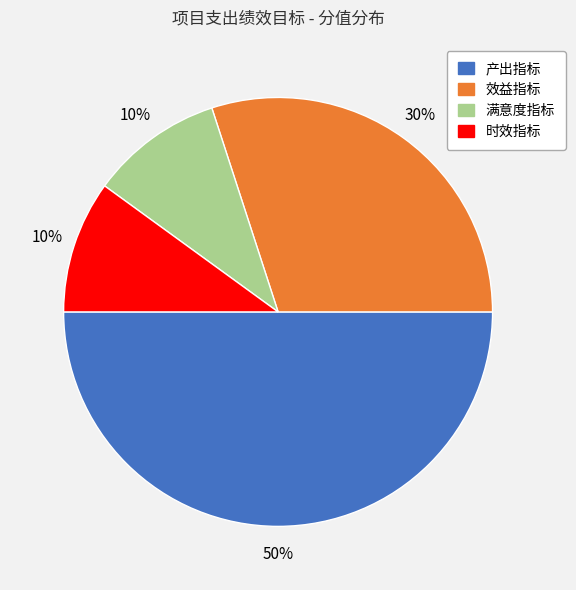

To the nearest percent, what is the combined percentage of 产出指标 and 效益指标?

80%